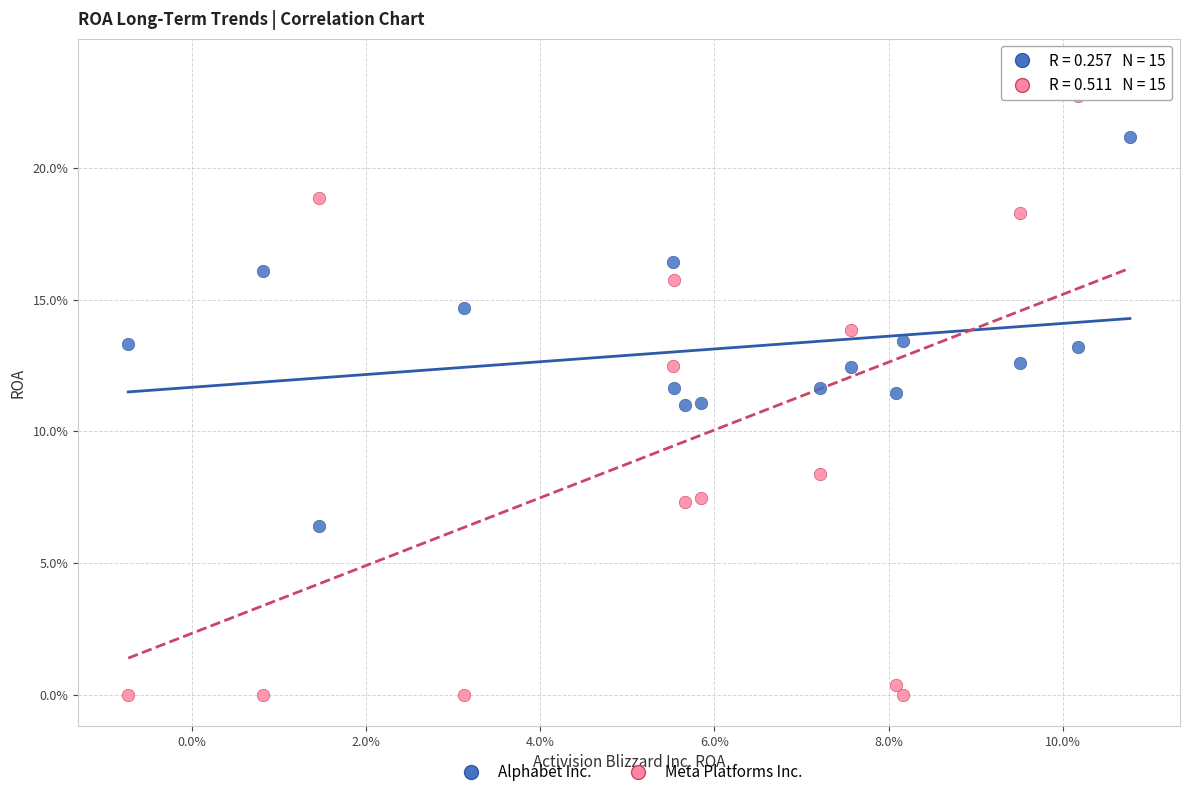

Which series has the largest Y range (max minus min)?

Meta Platforms Inc.